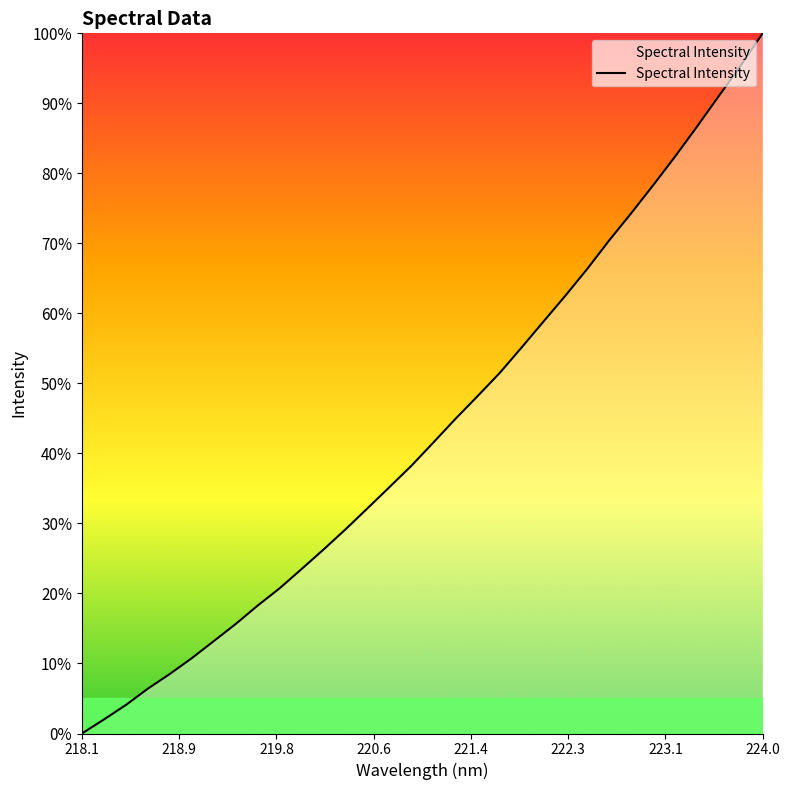

What is the difference between the maximum and minimum values?

100.0